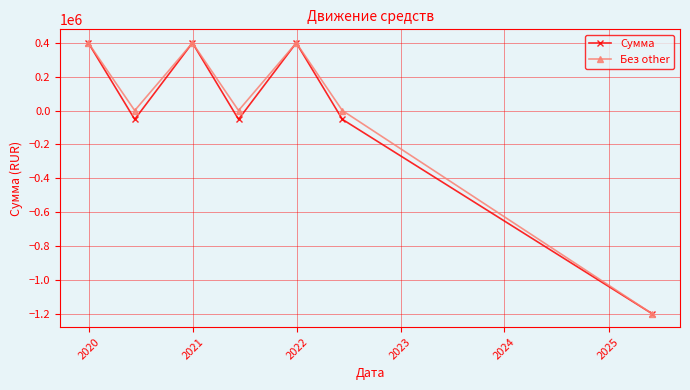

What is the value of the Сумма point at the 2nd from the left?

-52000